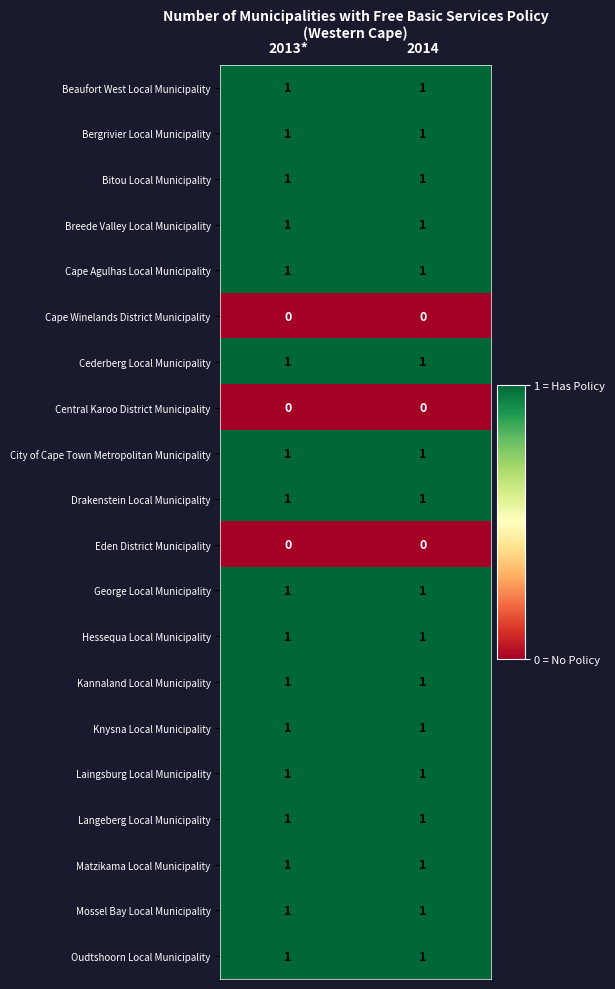

Count the number of data series in this chart.

20